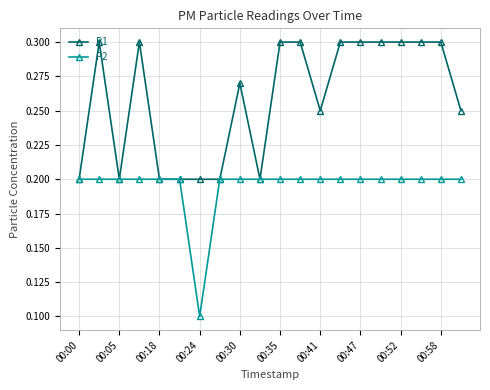

Which series has the largest total across all categories?

P1